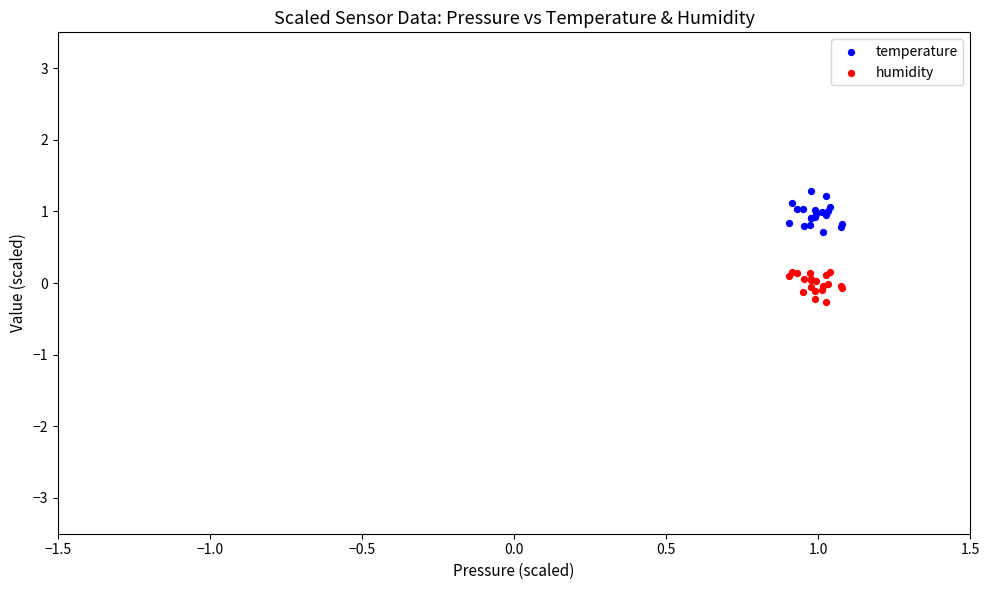

What are all the series names shown in the legend?

temperature, humidity